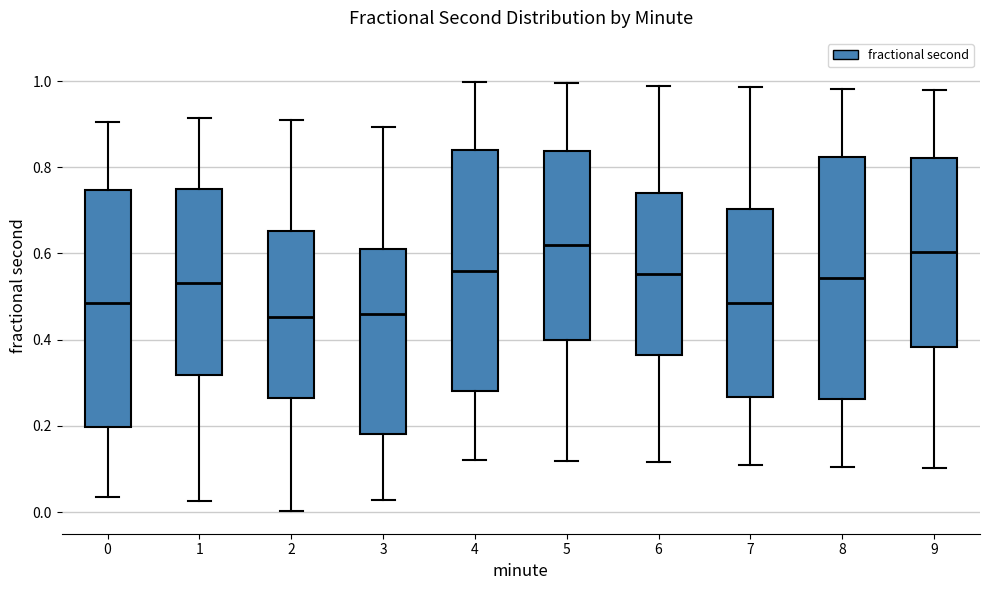

Reading left to right, transcribe this box plot: for each box, give where its median line is, the range the box spans, and where its two whiskers end, as read against the y-axis. The values are not printed on the chart, so give them approximately, as read against the axis.

0: median 0.48, box 0.20 to 0.74, whiskers 0.04 to 0.90
1: median 0.54, box 0.32 to 0.74, whiskers 0.02 to 0.92
2: median 0.46, box 0.26 to 0.66, whiskers 0.00 to 0.90
3: median 0.46, box 0.18 to 0.60, whiskers 0.02 to 0.90
4: median 0.56, box 0.28 to 0.84, whiskers 0.12 to 1.00
5: median 0.62, box 0.40 to 0.84, whiskers 0.12 to 1.00
6: median 0.56, box 0.36 to 0.74, whiskers 0.12 to 0.98
7: median 0.48, box 0.26 to 0.70, whiskers 0.10 to 0.98
8: median 0.54, box 0.26 to 0.82, whiskers 0.10 to 0.98
9: median 0.60, box 0.38 to 0.82, whiskers 0.10 to 0.98